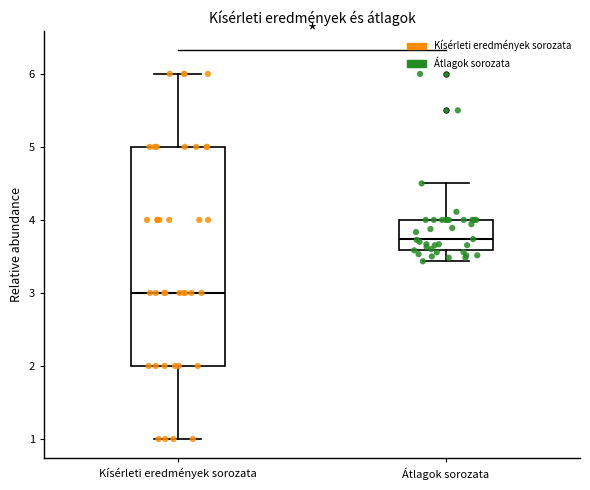

Reading left to right, read every box against the y-axis: the position of its median line, the range the box covers, and the ends of its whiskers. The values are not printed on the chart, so give them approximately, as read against the axis.

Kísérleti eredmények sorozata: median 3.0, box 2.0 to 5.0, whiskers 1.0 to 6.0
Átlagok sorozata: median 3.7, box 3.6 to 4.0, whiskers 3.4 to 4.5